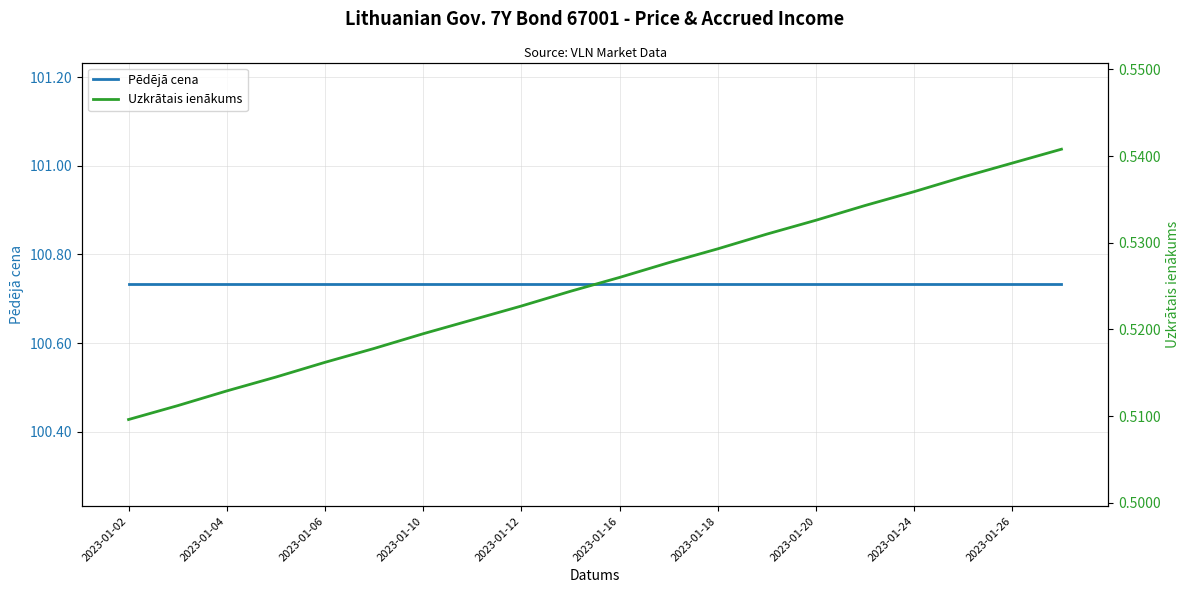

Is the value of Pēdējā cena at 17 greater than the value of Uzkrātais ienākums at 2023-01-12?

Yes